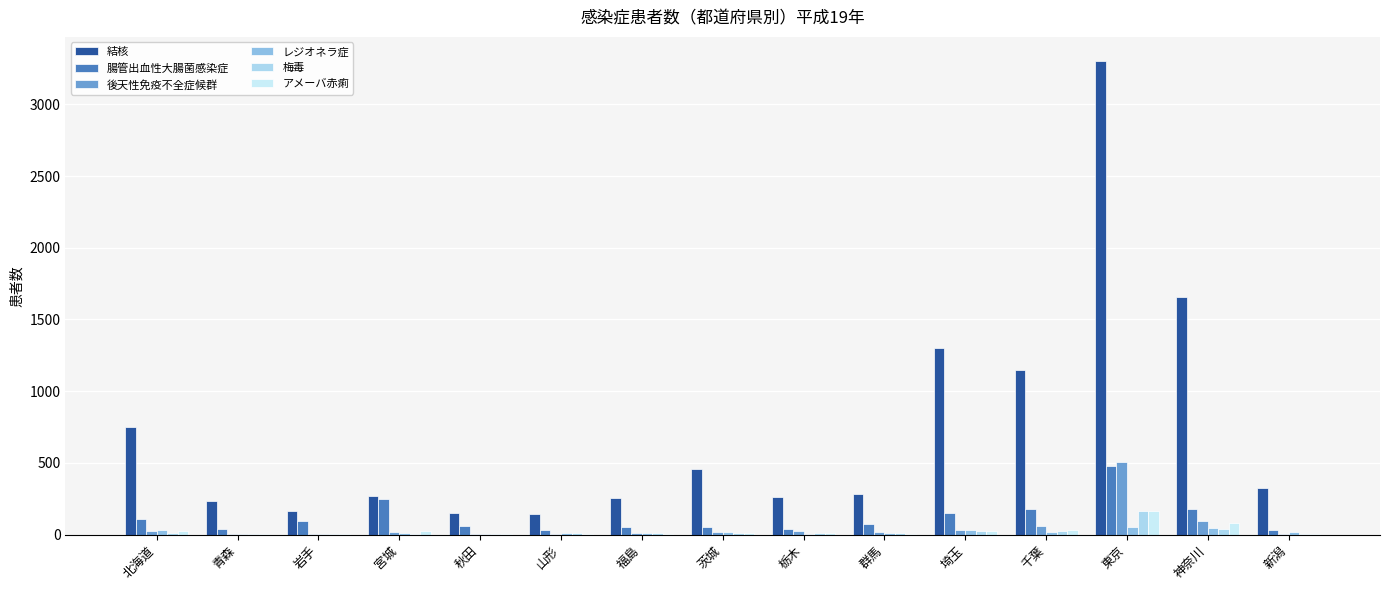

True or false: 梅毒 has a value of 1 at 秋田.

False